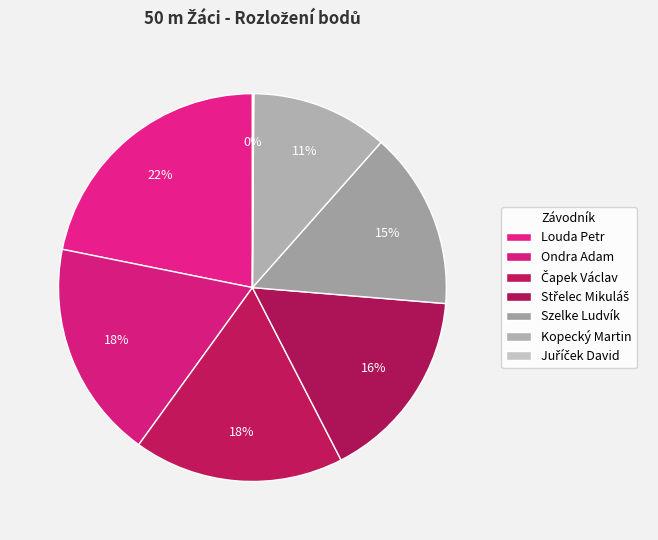

Rank the categories by value from highest to lowest.

Louda Petr, Ondra Adam, Čapek Václav, Střelec Mikuláš, Szelke Ludvík, Kopecký Martin, Juříček David